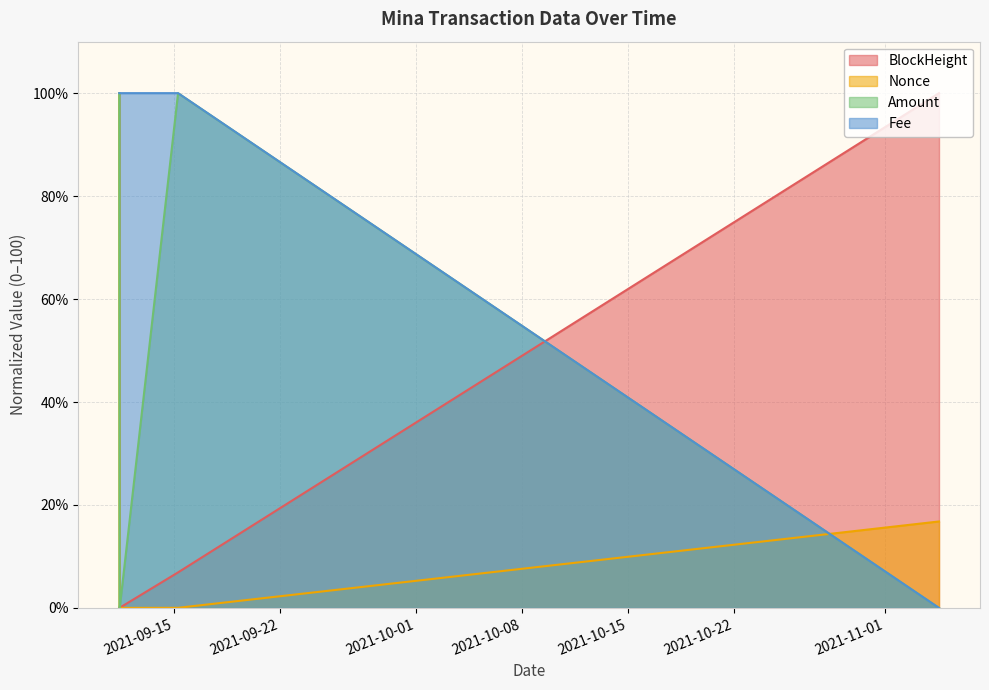

Which series has the widest spread of values?

Nonce